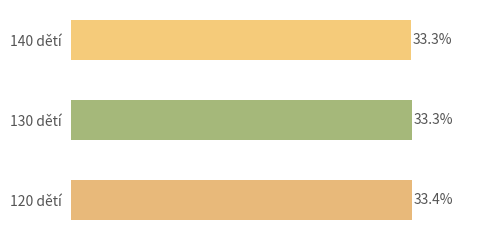

Are the bars horizontal?

Yes